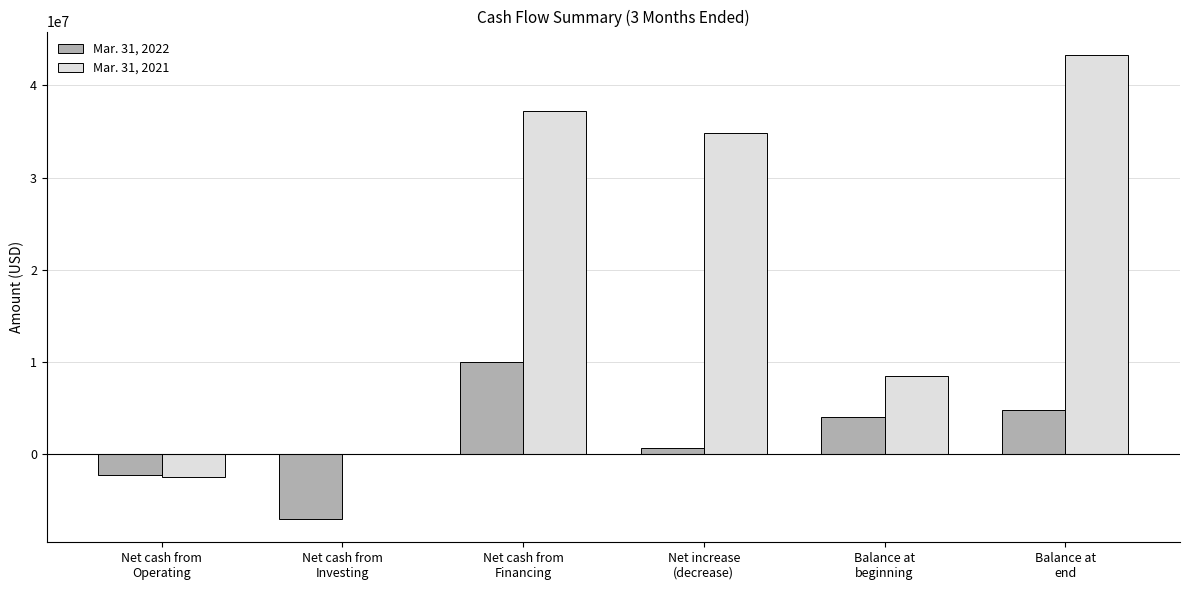

How many categories are shown in the chart?

6